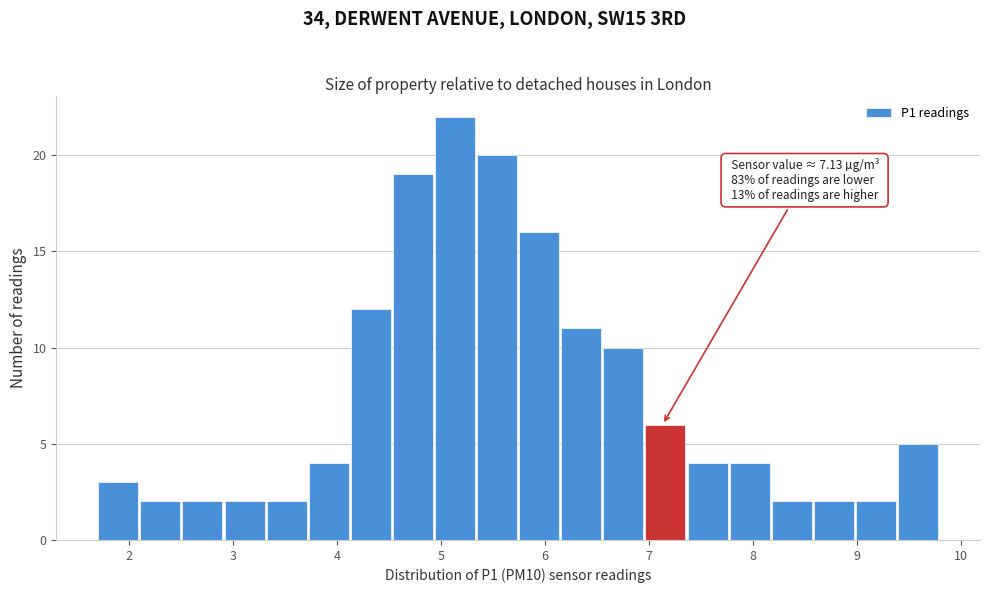

Over which range of the x-axis is the bar tallest?

4.9 to 5.3